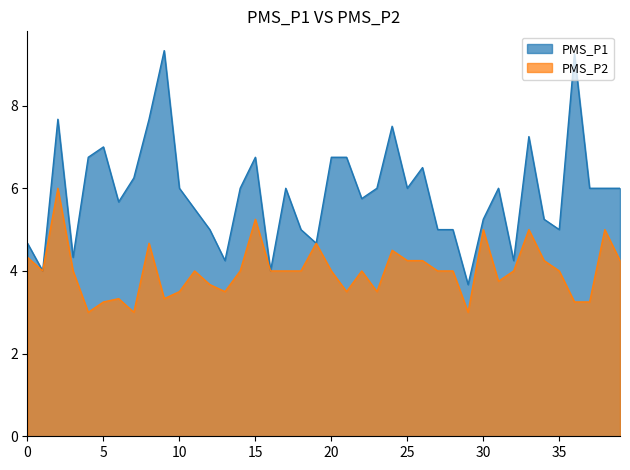

How many lines are shown in the chart?

2